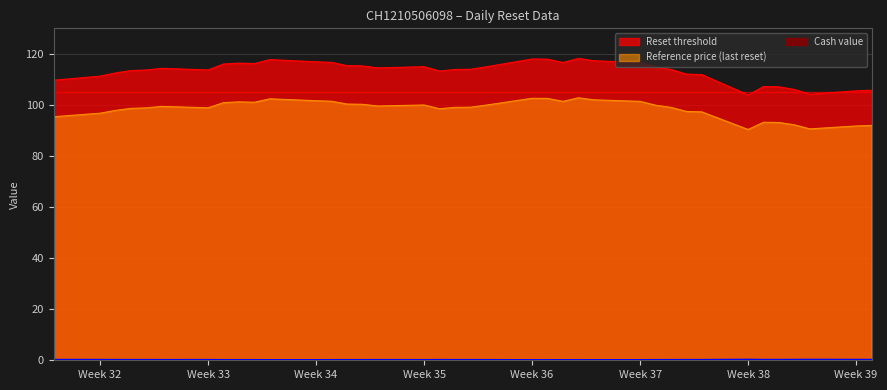

Which series has the widest spread of values?

Reset threshold